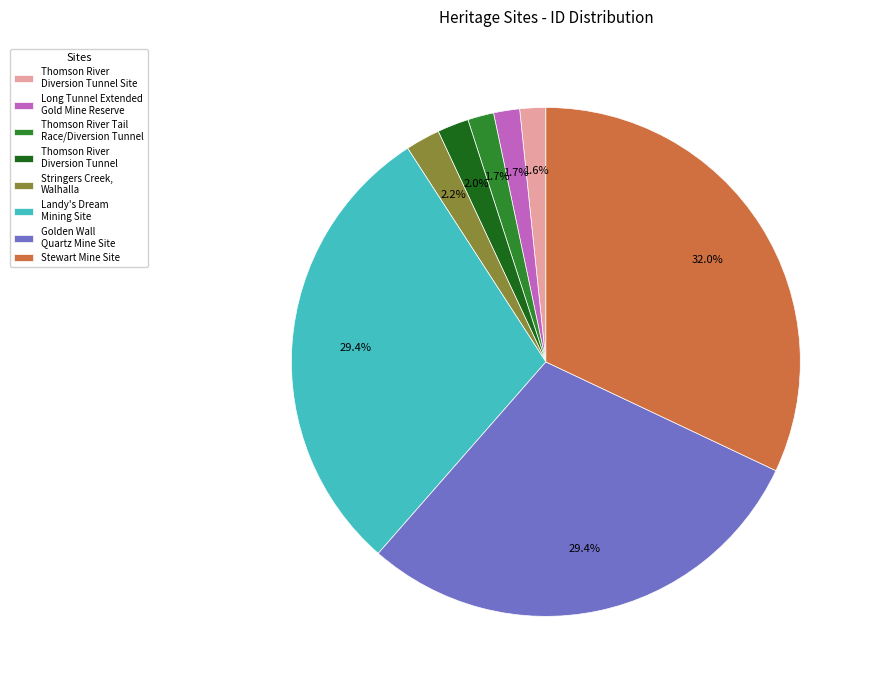

Does Stringers Creek, Walhalla represent more than half of the total?

No